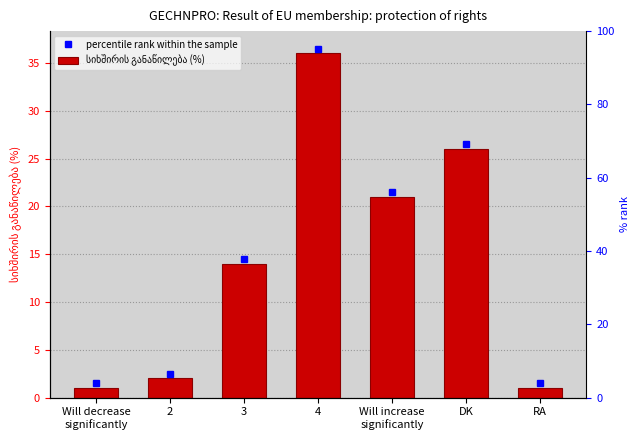

What is the maximum value shown in the chart?

36